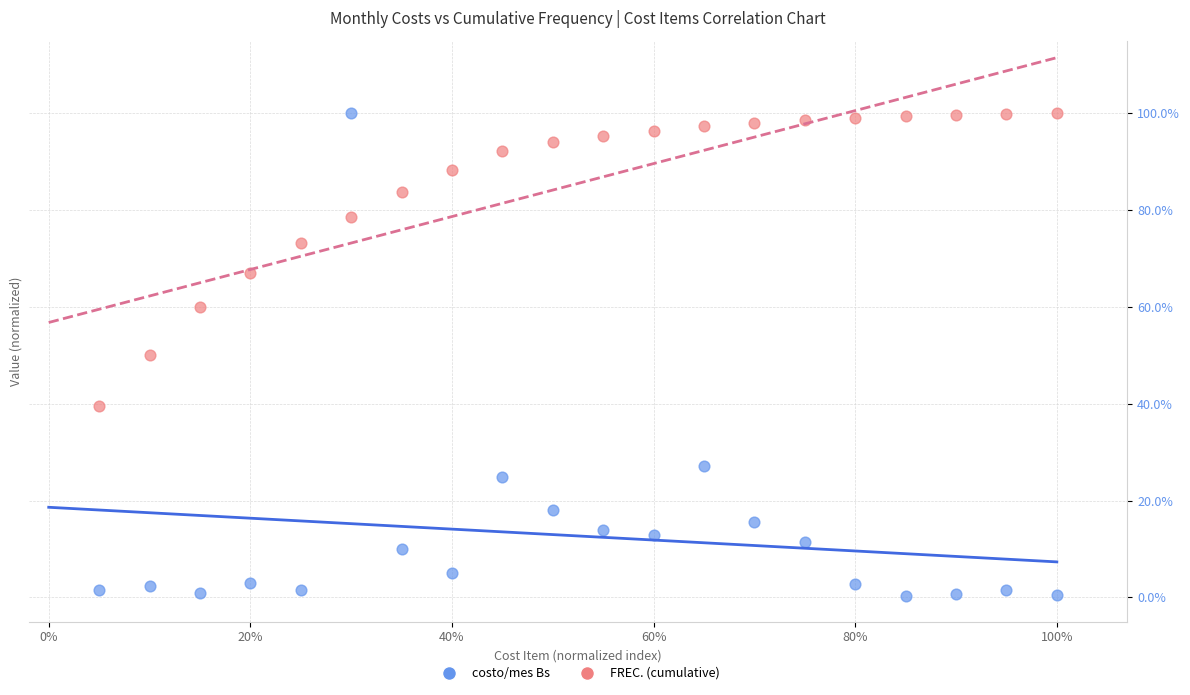

What are all the series names shown in the legend?

costo/mes Bs, FREC. (cumulative)